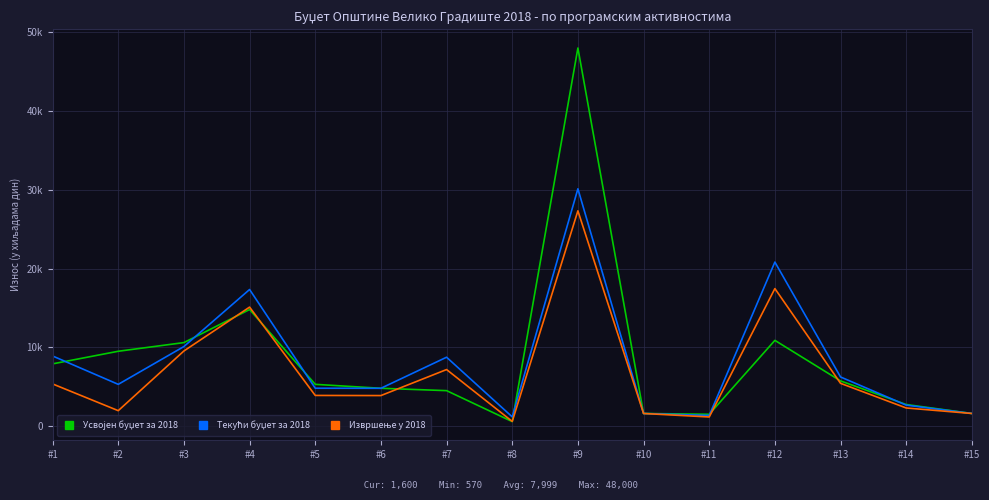

What value does the Извршење у 2018 series have at #3, to the nearest 100?

9500